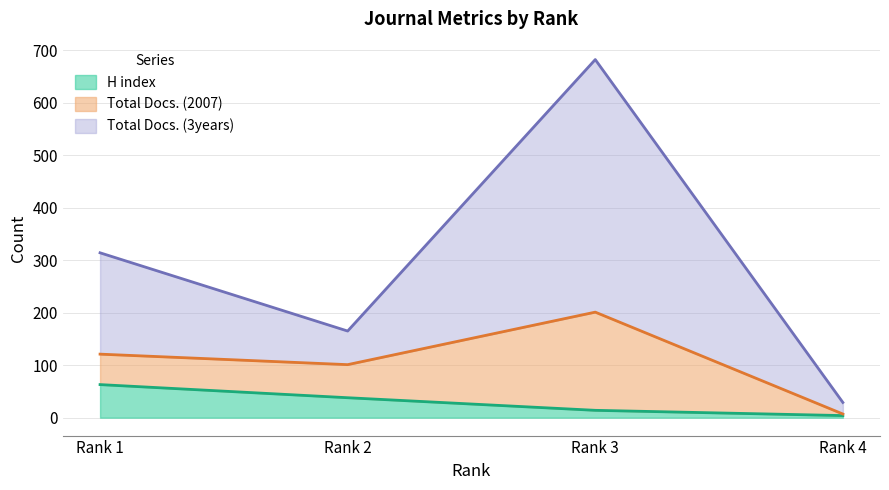

Where does the H index series first go above 38?

Rank 1